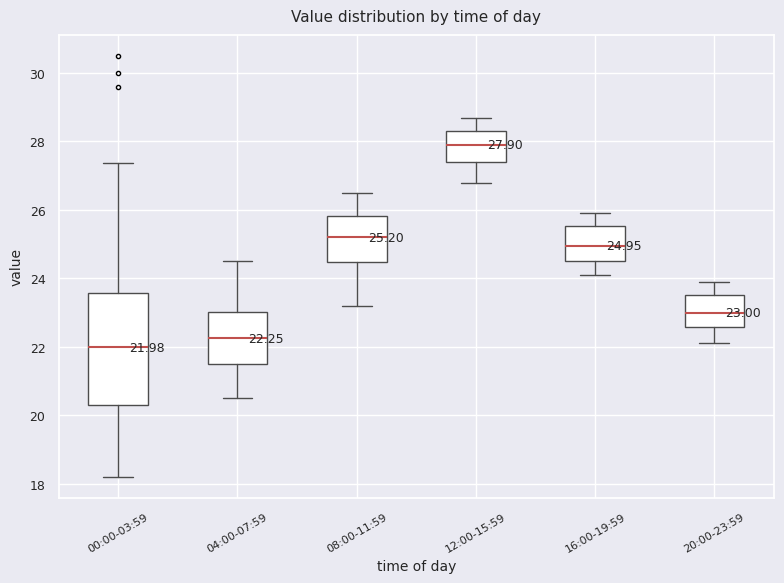

Comparing the boxes themselves (not the whiskers), which one is the tallest?

00:00-03:59